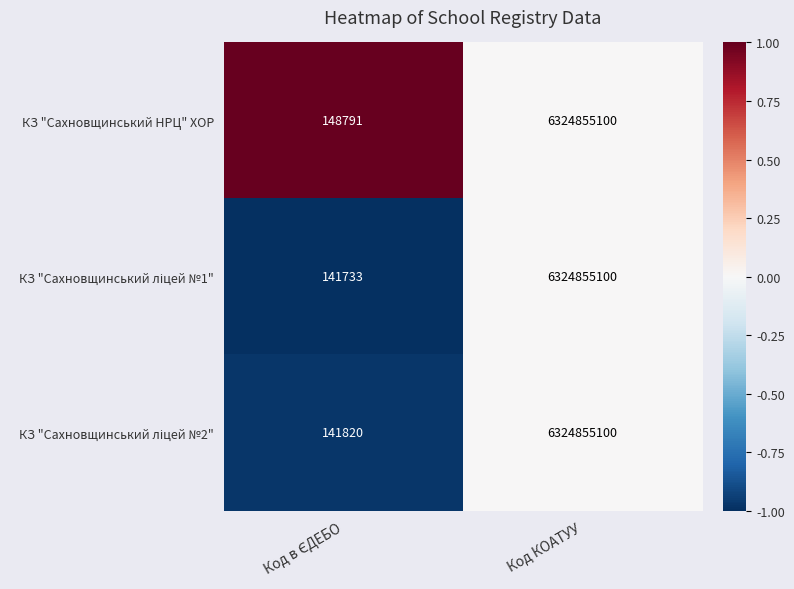

What is the approximate value of КЗ "Сахновщинський НРЦ" ХОР at Код КОАТУУ, to the nearest 10?

6324855100